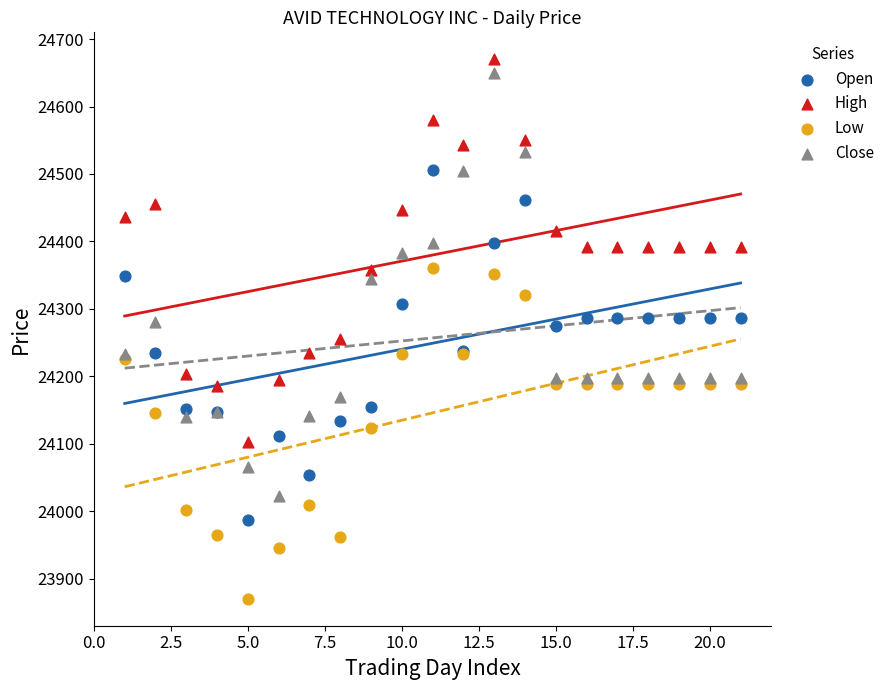

What is the X range (max minus min) for the scatter plot?

20